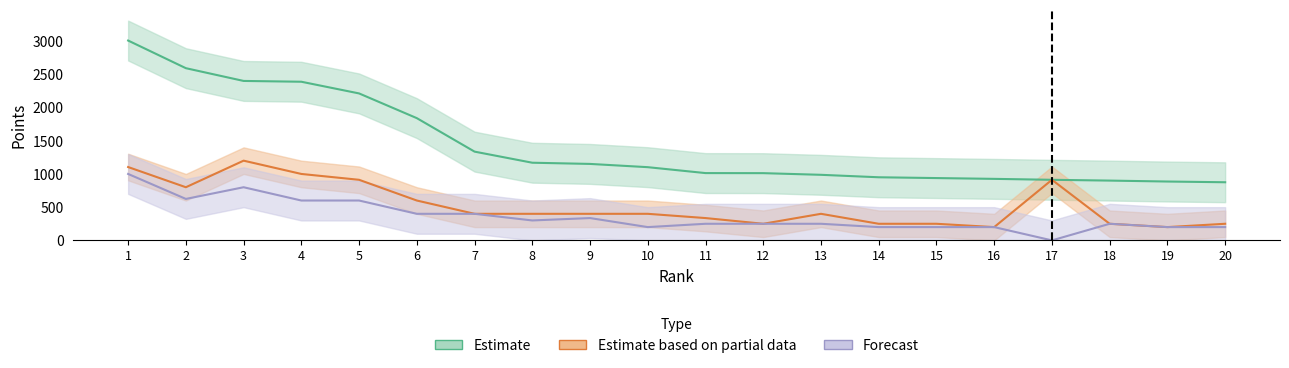

What is the difference between the highest and lowest values at 15?

738